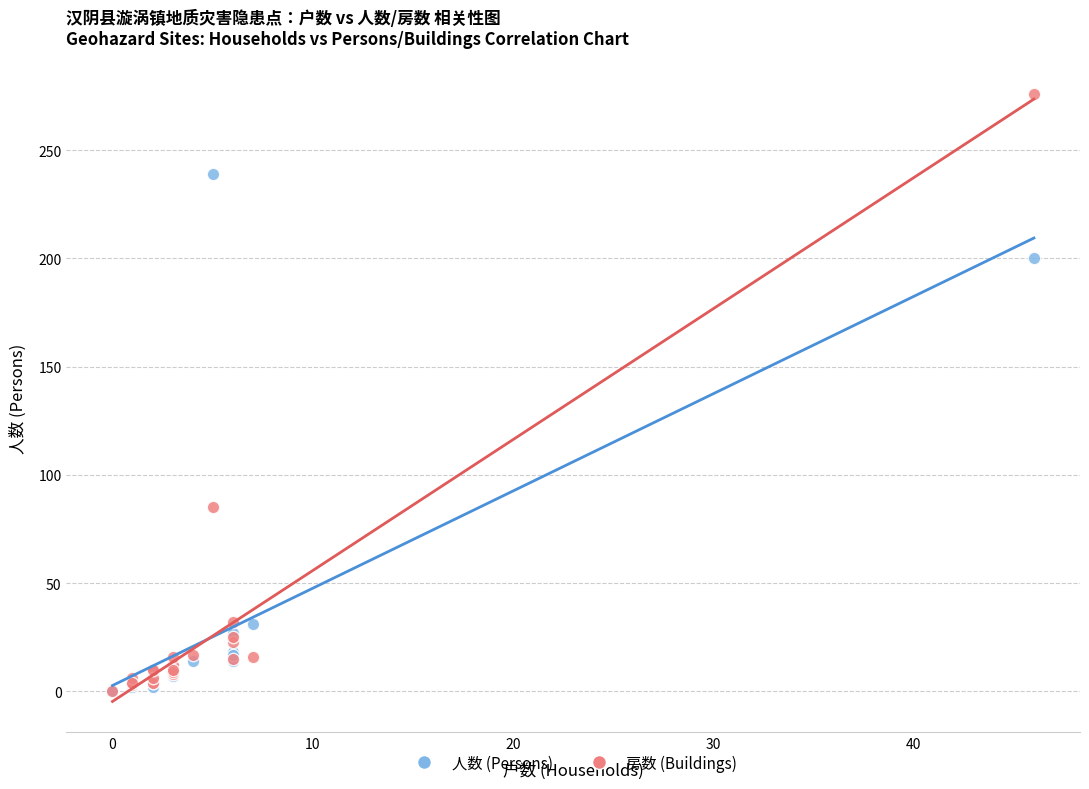

Across all series, what Y value is closest to 138?

85